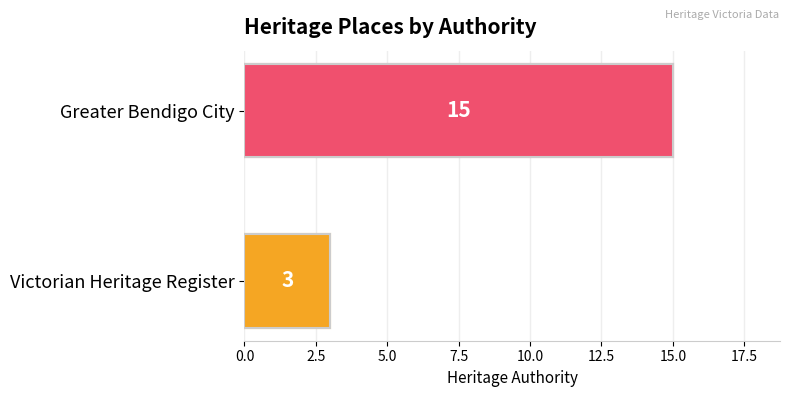

Approximately how many times larger is the value at Greater Bendigo City compared to Victorian Heritage Register?

5.0